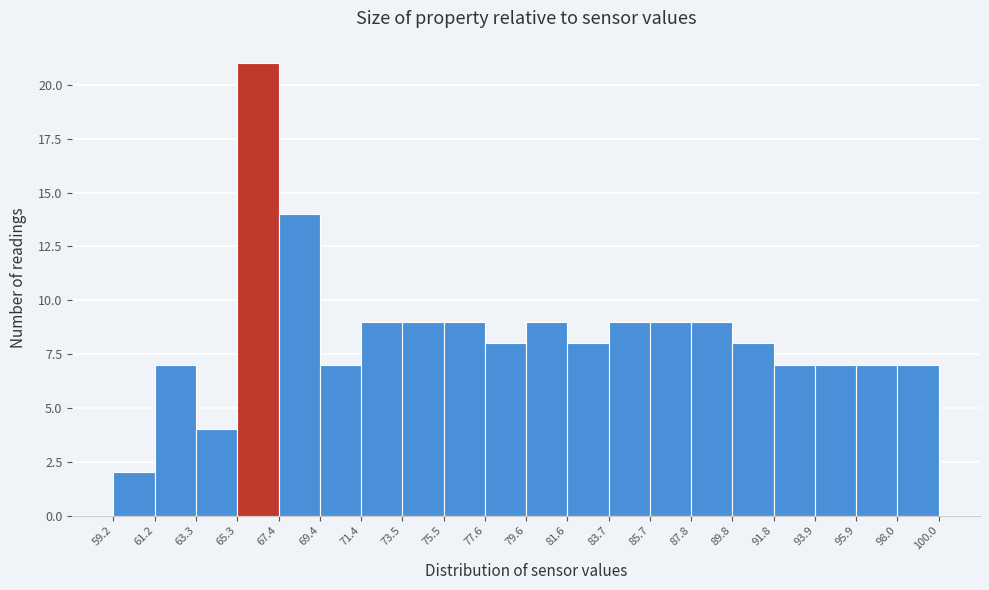

Reading left to right, transcribe this chart: for each bar, give the range it covers on the x-axis and its height. The values are not printed on the chart, so give them approximately, as read against the axis.

59.2 to 61.2: 2
61.2 to 63.3: 7
63.3 to 65.3: 4
65.3 to 67.4: 21
67.4 to 69.4: 14
69.4 to 71.4: 7
71.4 to 73.5: 9
73.5 to 75.5: 9
75.5 to 77.6: 9
77.6 to 79.6: 8
79.6 to 81.6: 9
81.6 to 83.7: 8
83.7 to 85.7: 9
85.7 to 87.8: 9
87.8 to 89.8: 9
89.8 to 91.8: 8
91.8 to 93.9: 7
93.9 to 95.9: 7
95.9 to 98.0: 7
98.0 to 100.0: 7